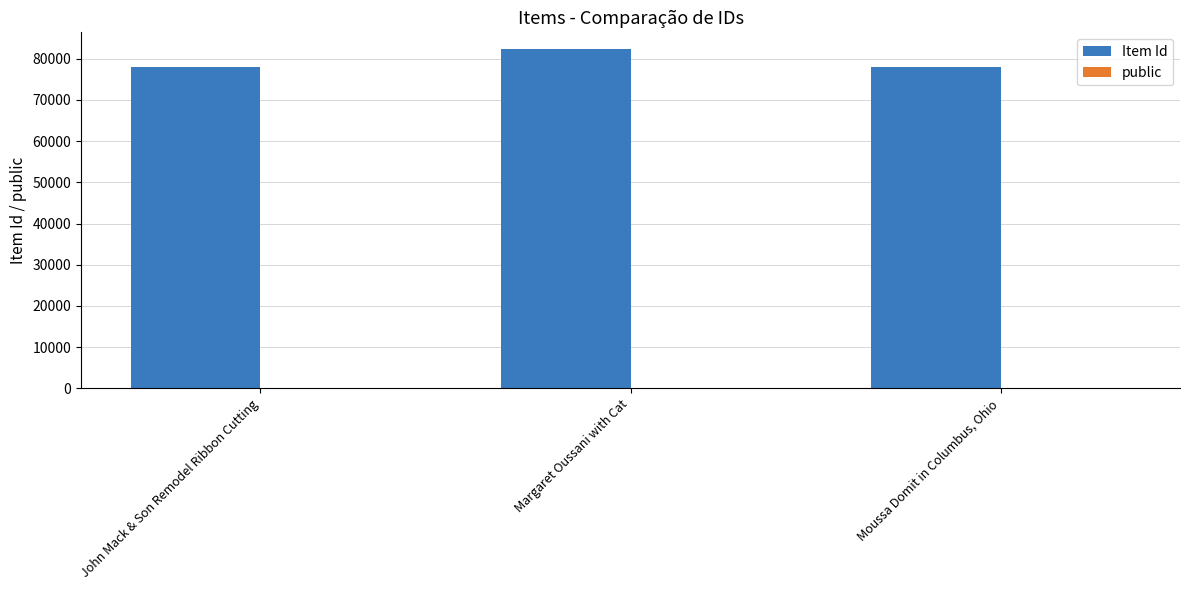

The value of Item Id at John Mack & Son Remodel Ribbon Cutting is 41434. True or false?

False